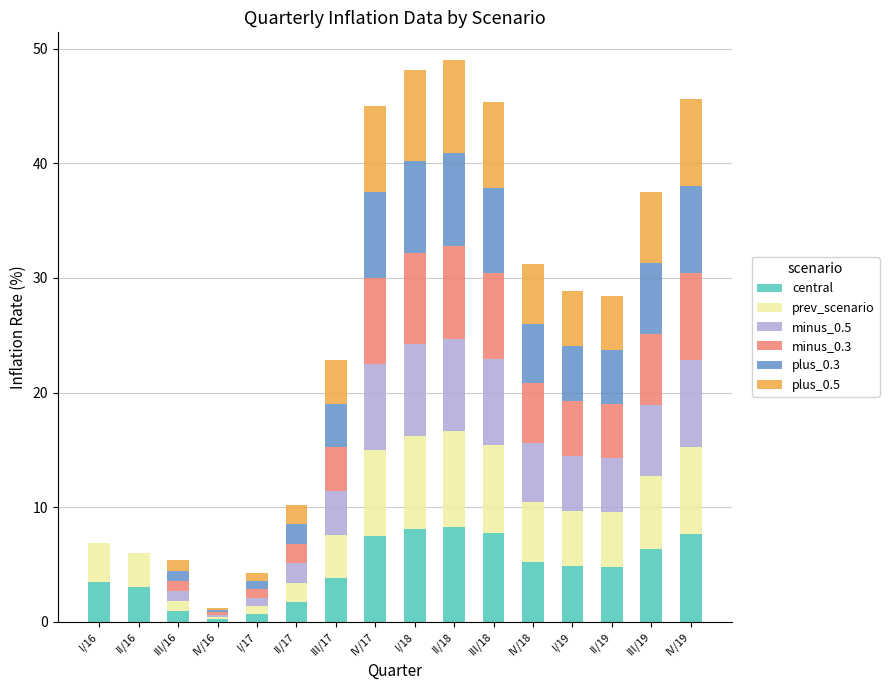

Is it true that central equals 0.2 at IV/16?

True